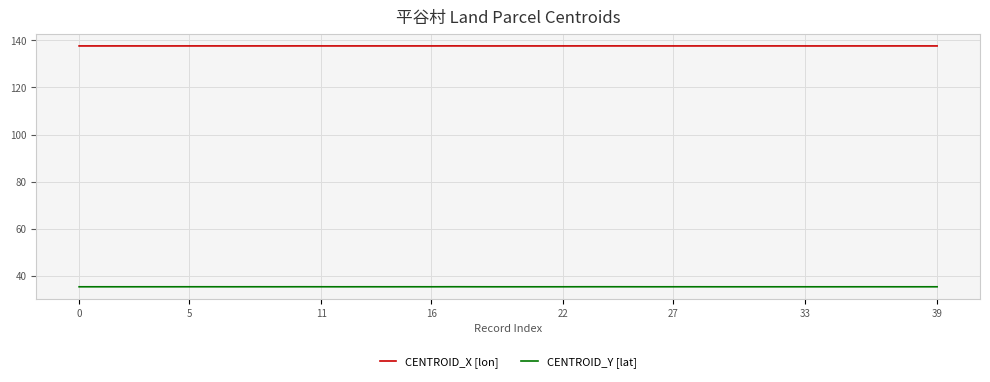

Does the chart have visible grid lines?

Yes